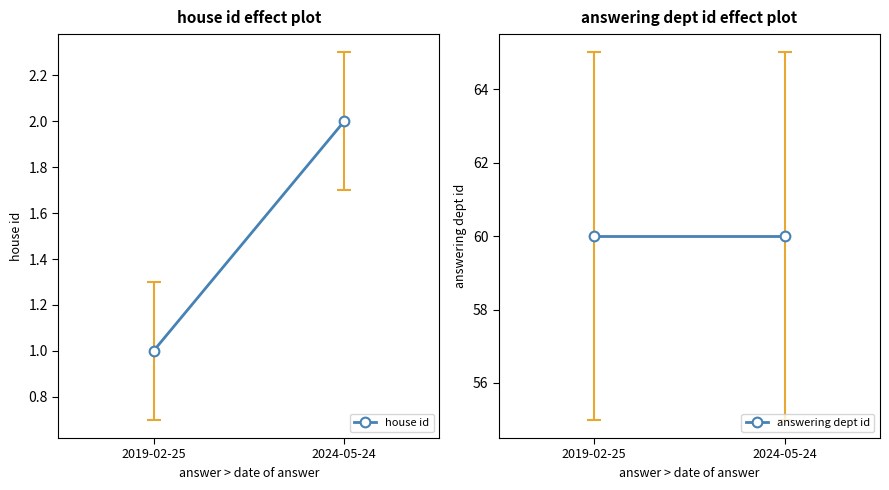

Which series has the largest total across all categories?

answering dept id